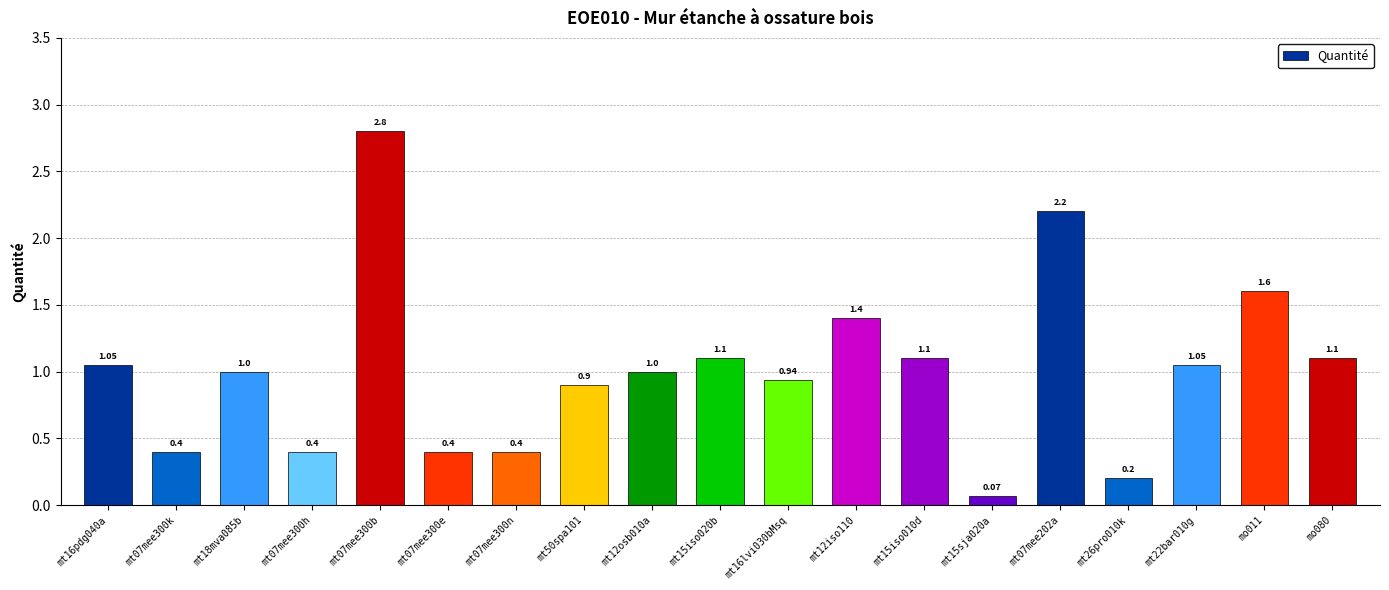

What is the sum of the values at mt15iso010d and mt12osb010a?

2.1